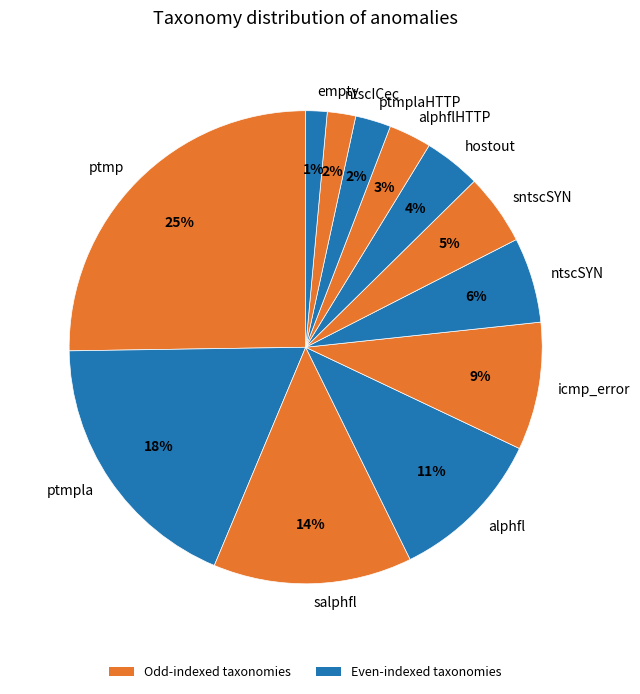

Which slice is the largest?

ptmp